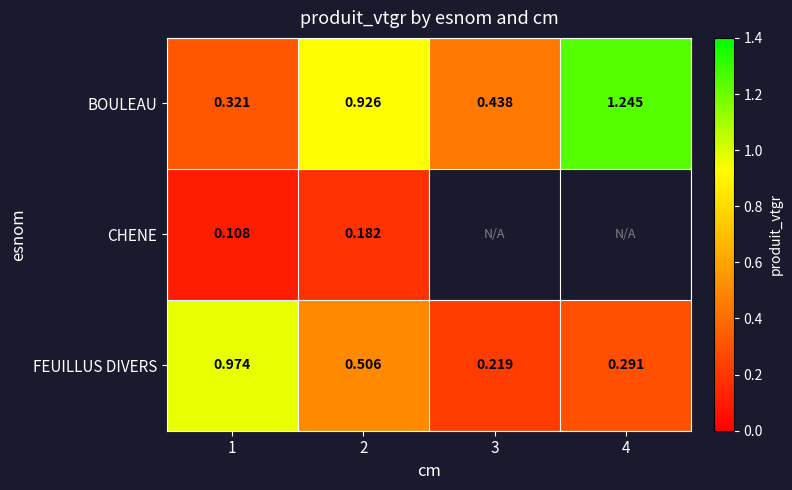

At 2, list the series in order from smallest to largest.

CHENE, FEUILLUS DIVERS, BOULEAU